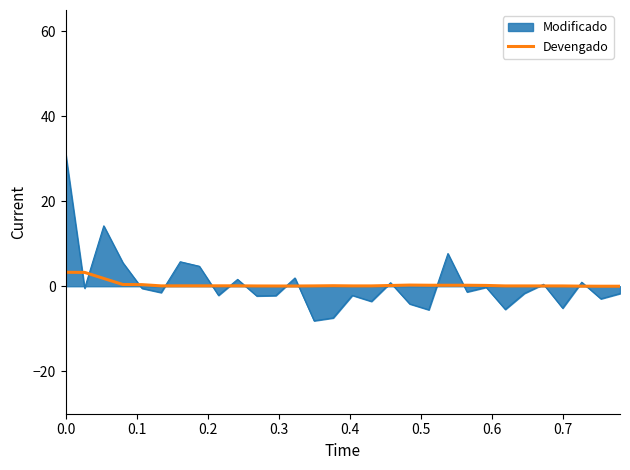

Which series has the widest spread of values?

Modificado